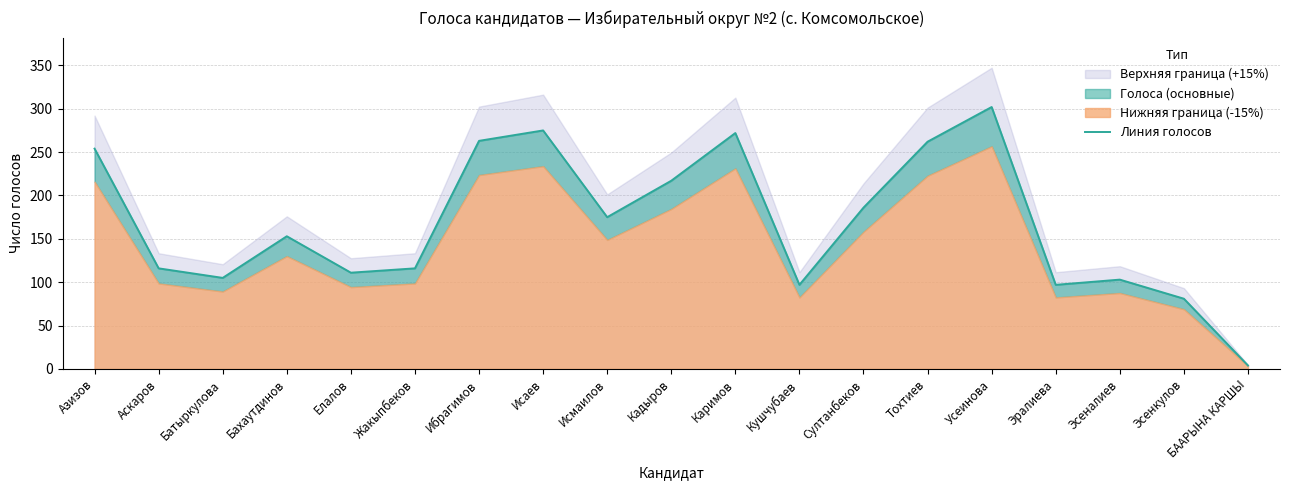

How many interior local peaks (higher than both neighbors) does the data have?

5